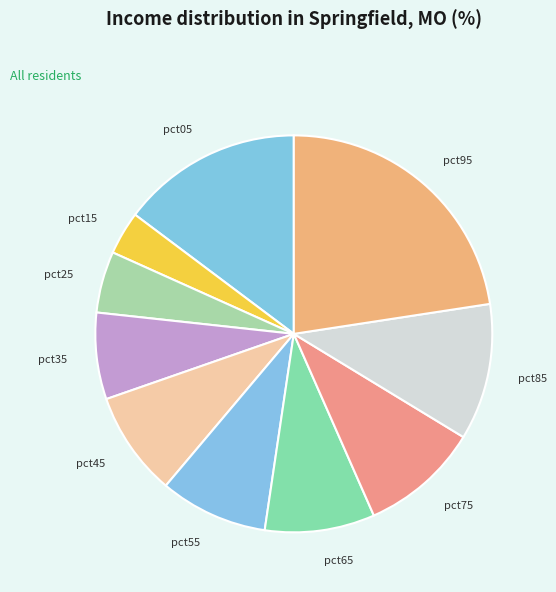

Between pct85 and pct95, which is larger?

pct95